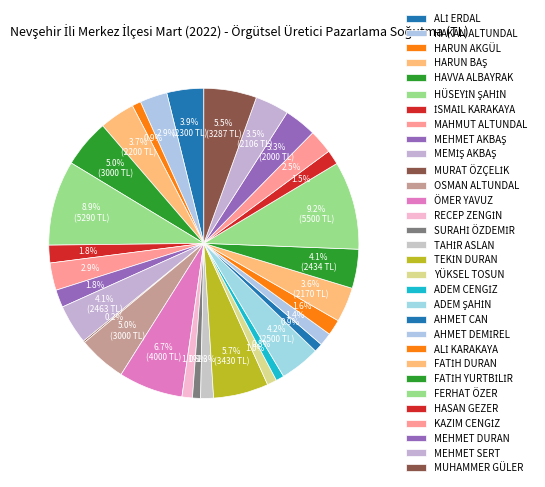

The ADEM CENGİZ slice represents 1% of the pie. True or false?

True